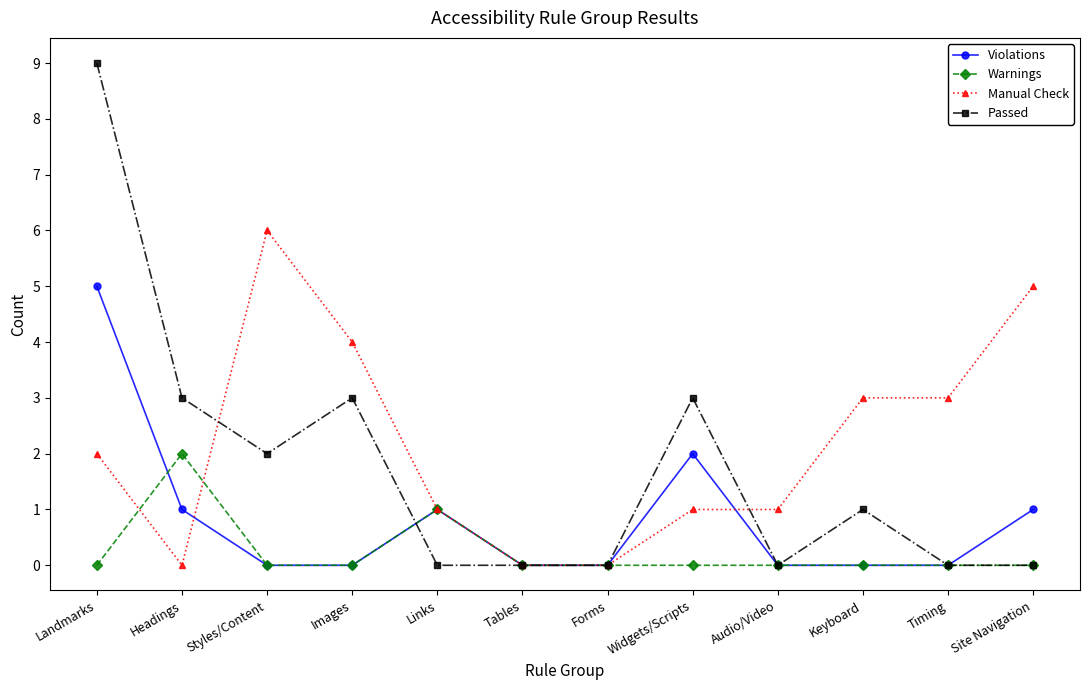

True or false: Passed has more than 2 points higher than both neighbors.

True